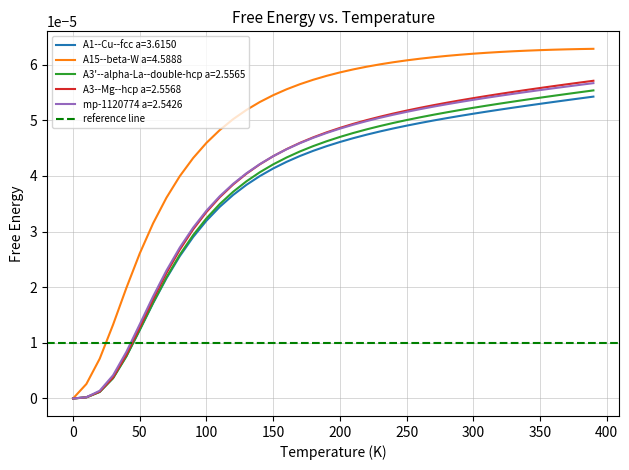

Is the value of A15--beta-W a=4.5888 at 350 greater than the value of mp-1120774 a=2.5426 at 0?

Yes